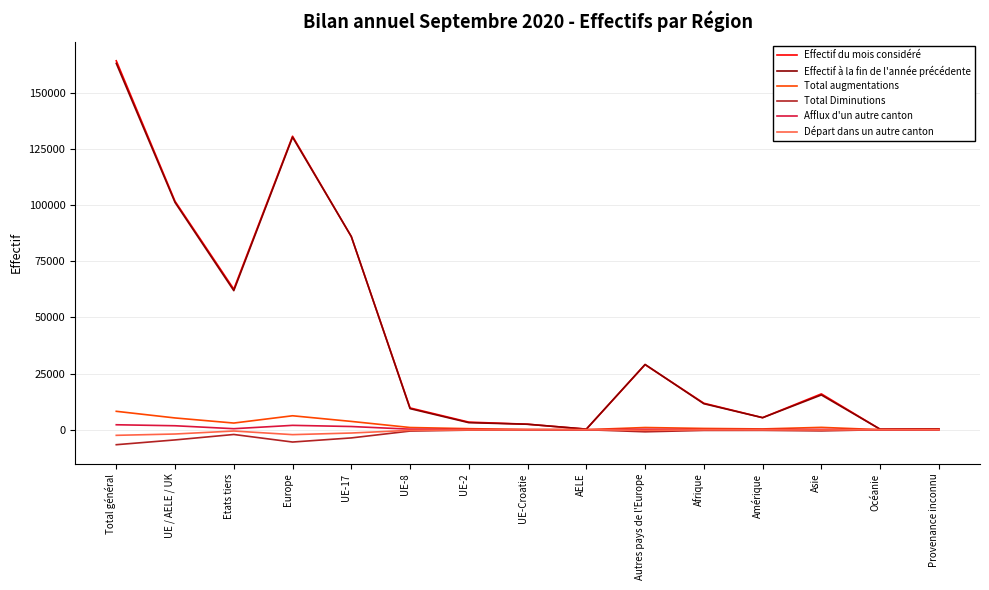

What is the greatest value displayed?

164383